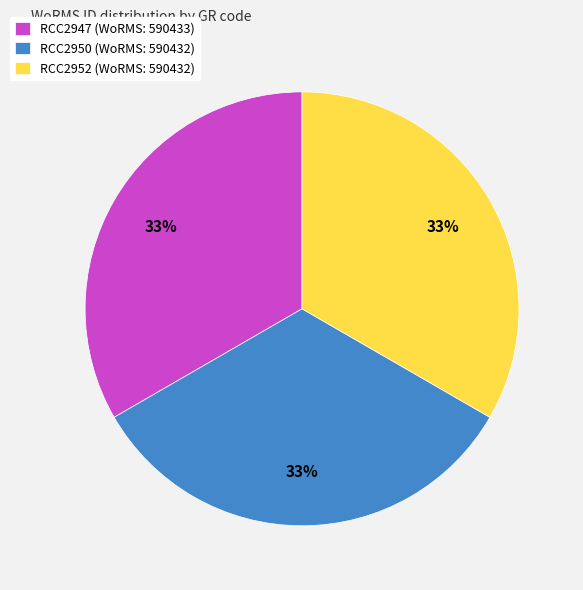

Is it true that RCC2950 is 33% of the pie?

True